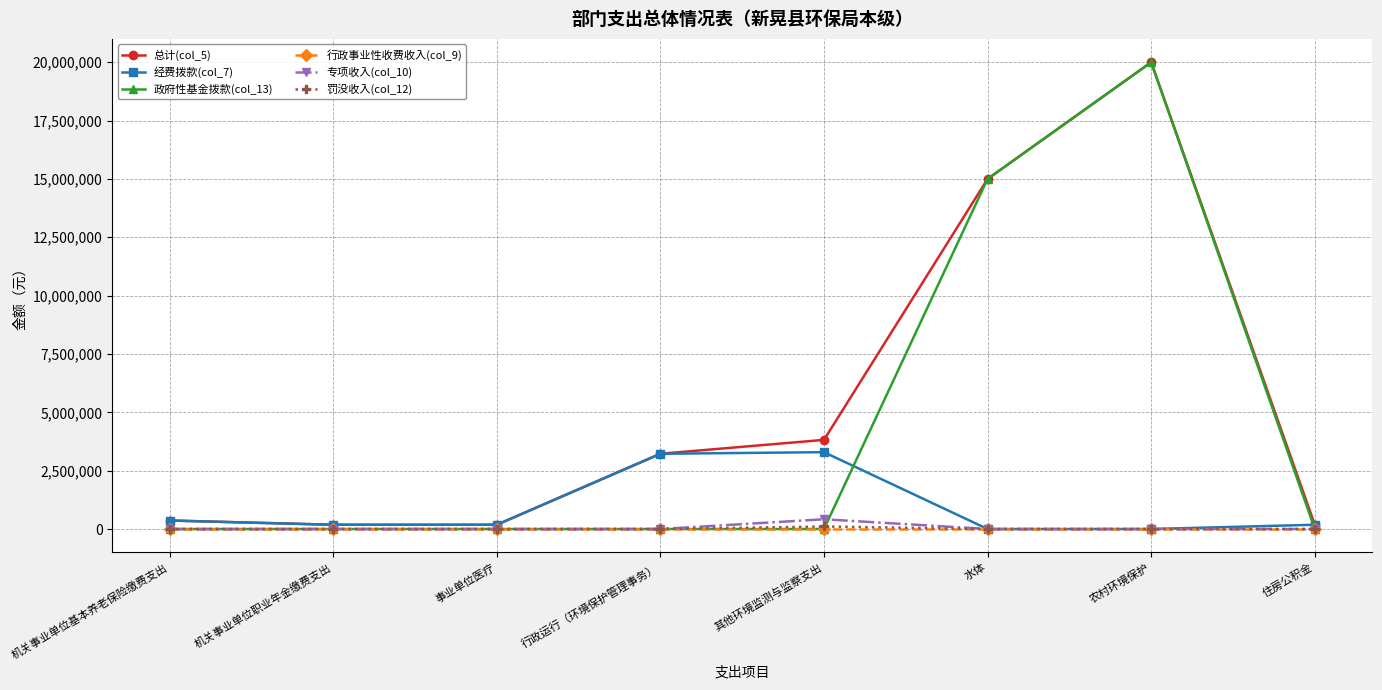

What are all the series names shown in the legend?

总计(col_5), 经费拨款(col_7), 政府性基金拨款(col_13), 行政事业性收费收入(col_9), 专项收入(col_10), 罚没收入(col_12)